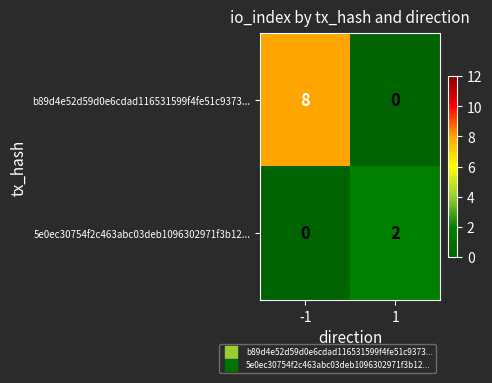

How many data points does each series have?

2